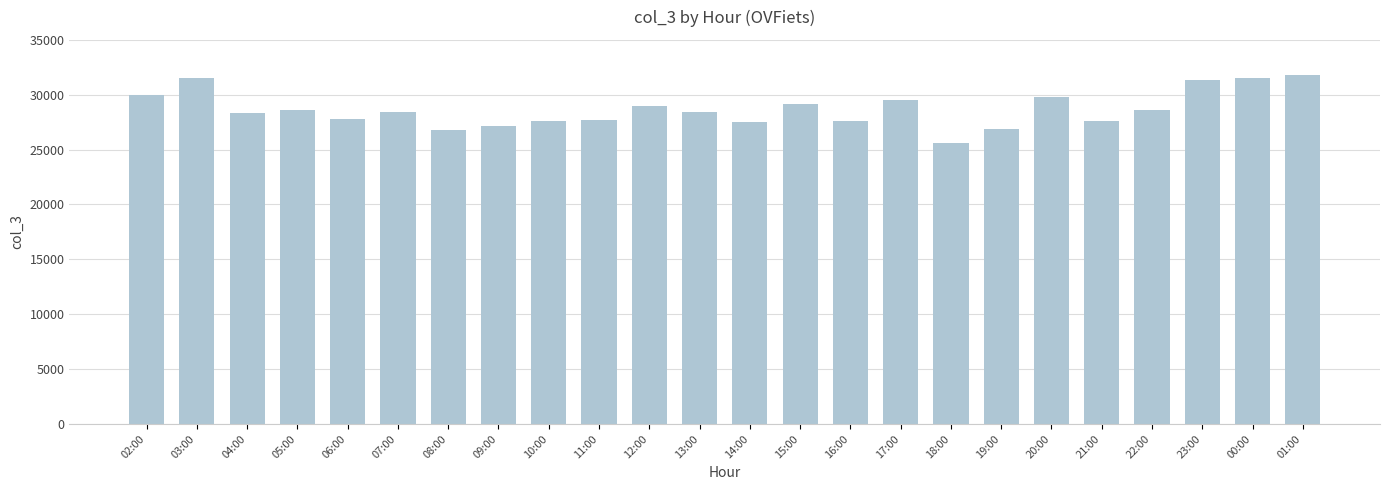

What value does the data have at 23:00?

31368